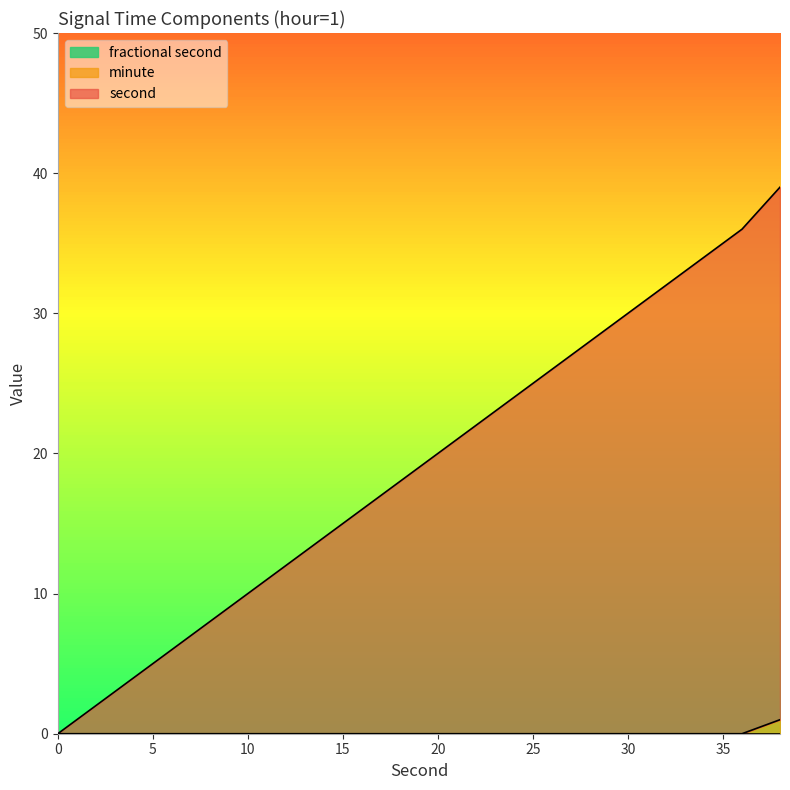

True or false: second and minute cross at least once.

False